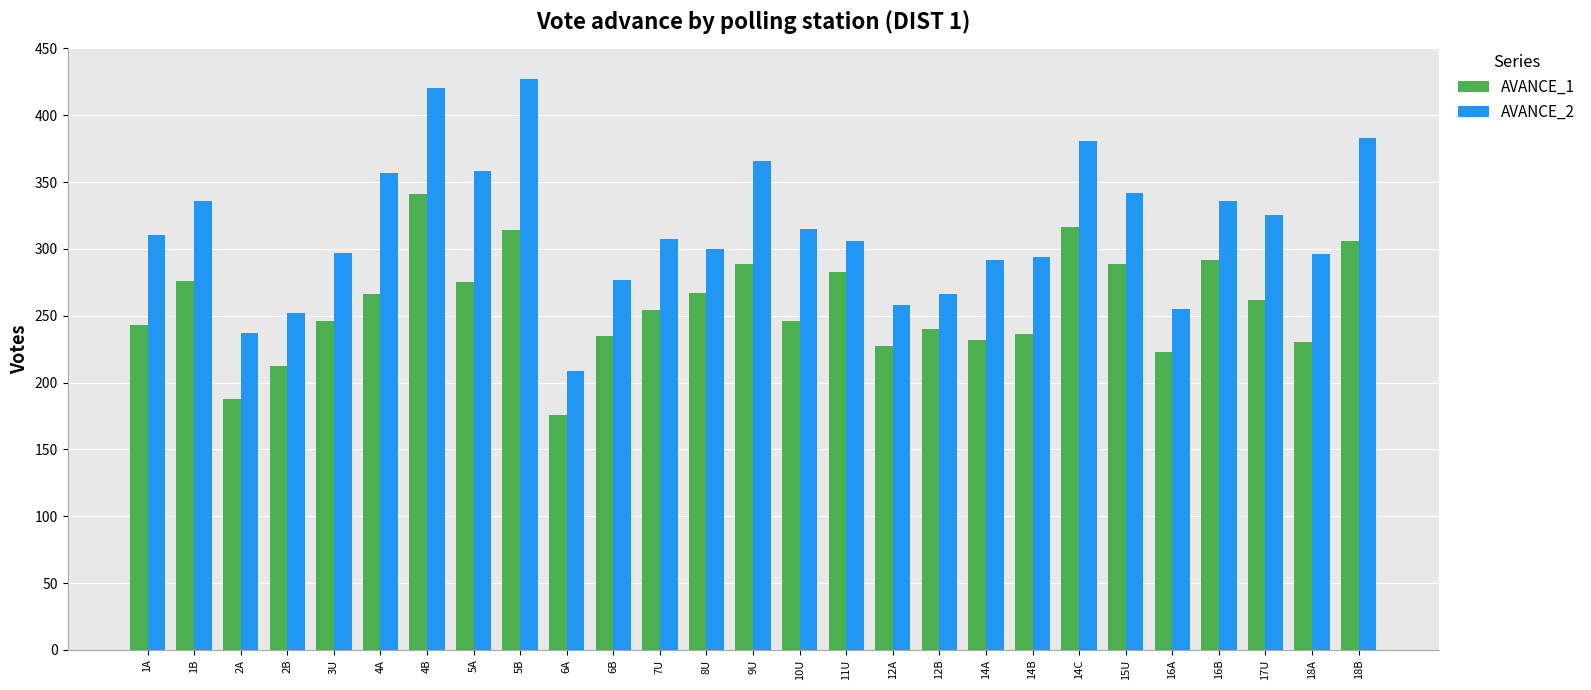

Which series has the widest spread of values?

AVANCE_2